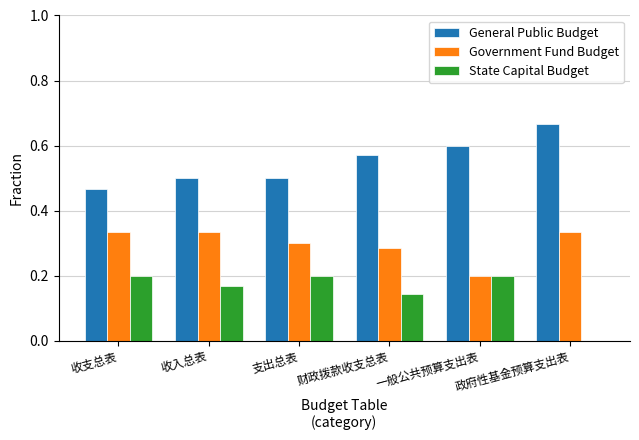

Which series has the largest total across all categories?

General Public Budget